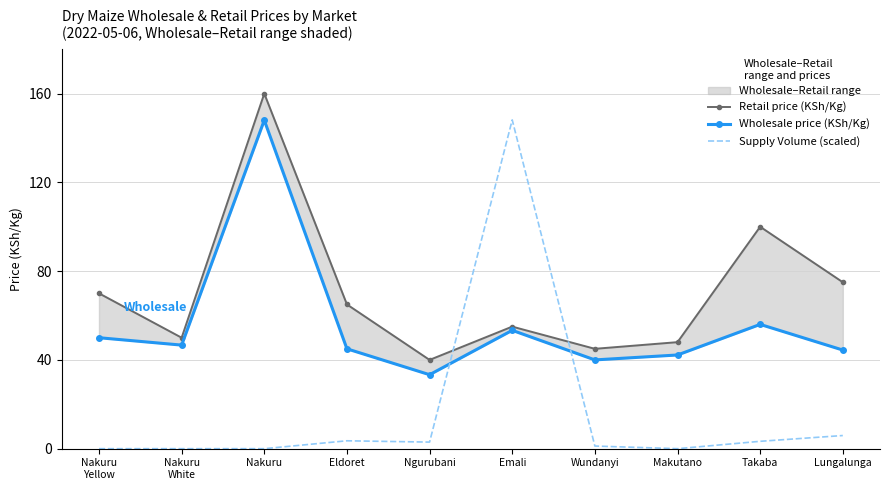

How many data points does each series have?

10